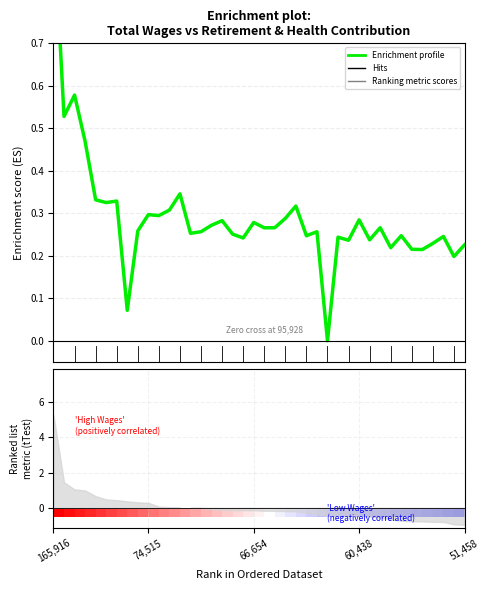

Does the chart display data point markers on the line(s)?

No